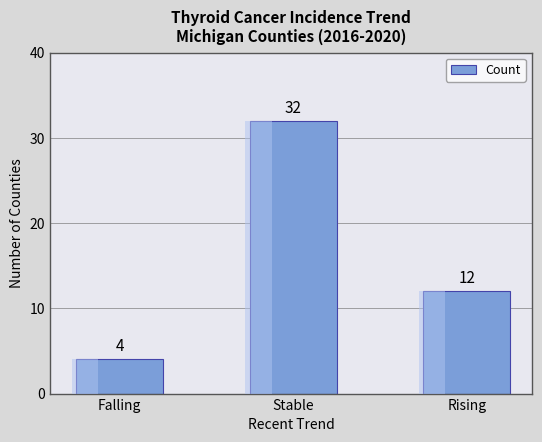

Reading right to left, extract all data points from this chart.

Rising=12	Stable=32	Falling=4